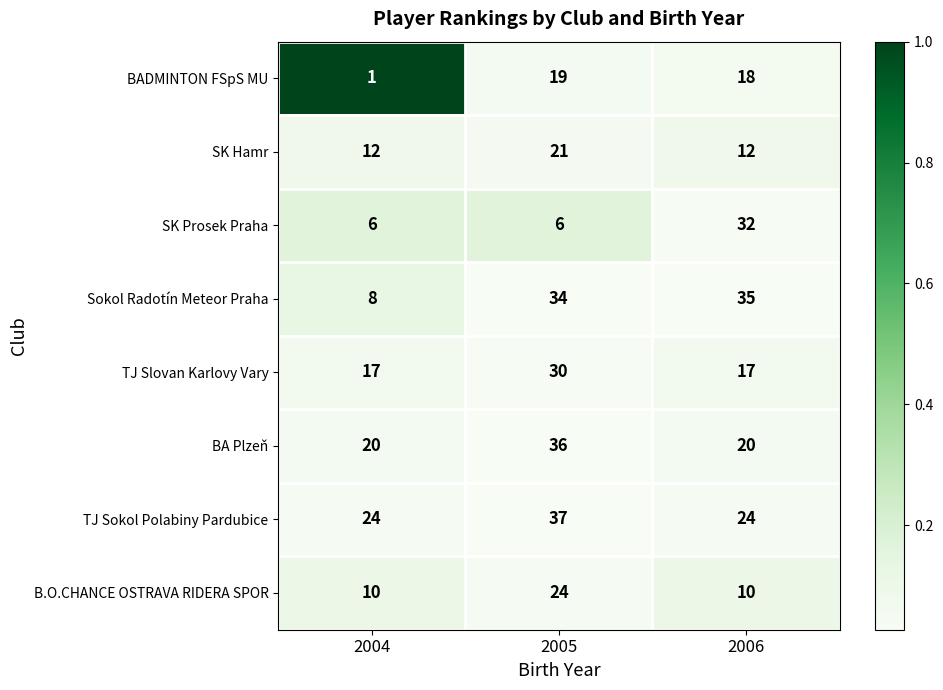

Reading left to right, list all the values displayed in this chart.

BADMINTON FSpS MU: 1	19	18
SK Hamr: 12	21	12
SK Prosek Praha: 6	6	32
Sokol Radotín Meteor Praha: 8	34	35
TJ Slovan Karlovy Vary: 17	30	17
BA Plzeň: 20	36	20
TJ Sokol Polabiny Pardubice: 24	37	24
B.O.CHANCE OSTRAVA RIDERA SPOR: 10	24	10